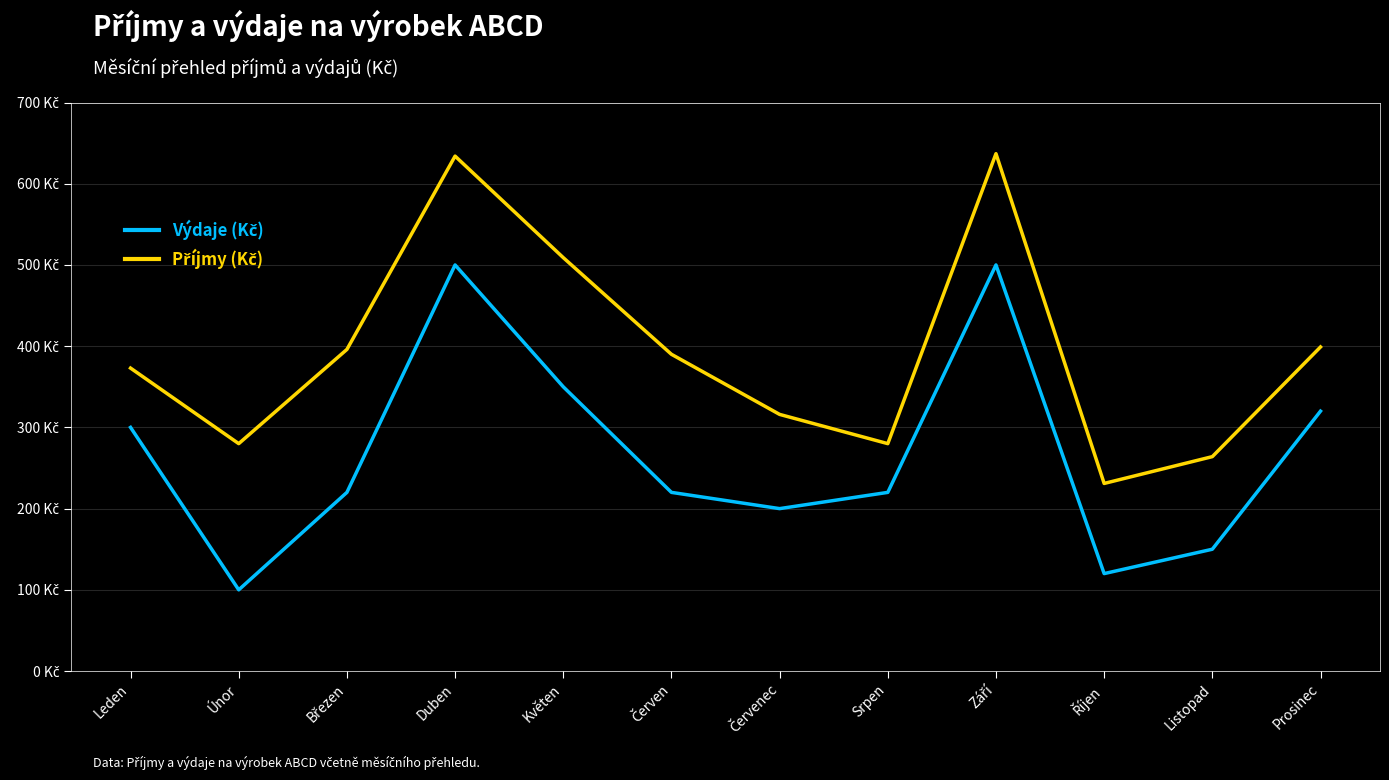

At which label is Výdaje (Kč) closest to 300?

Leden